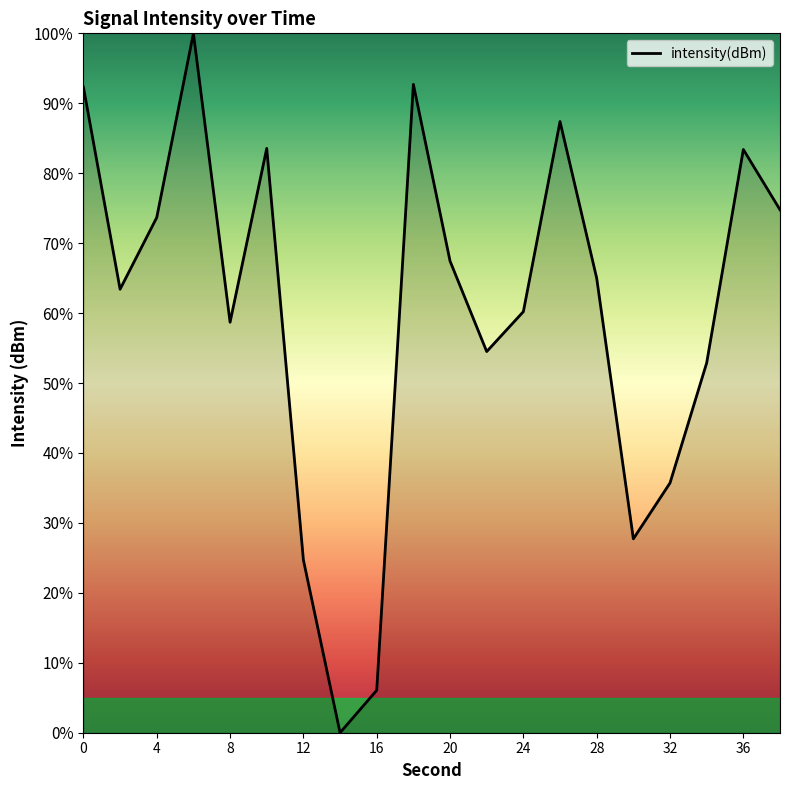

What is the difference between the maximum and minimum values?

100.0